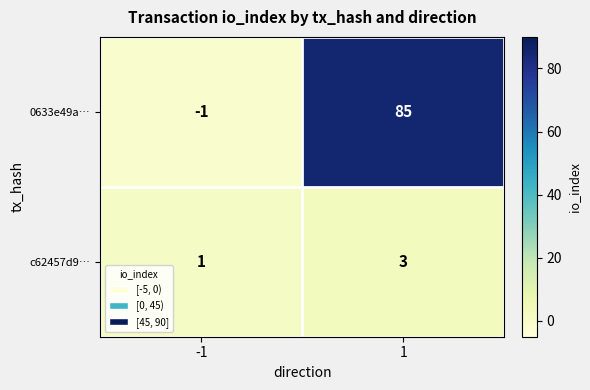

Reading left to right, list all the values displayed in this chart.

0633e49a…: -1	85
c62457d9…: 1	3